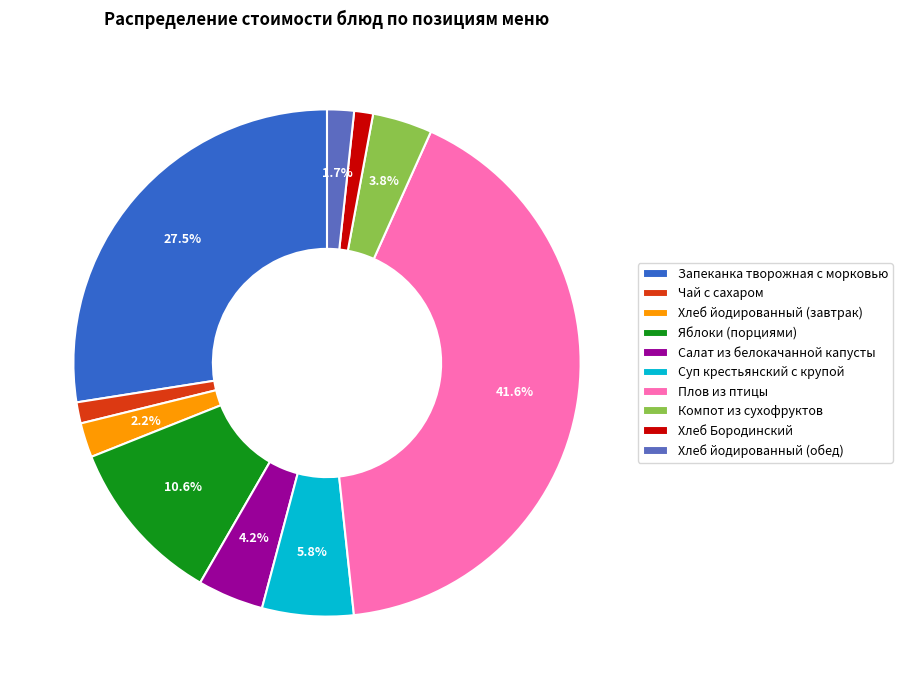

Which slice is the largest?

Плов из птицы